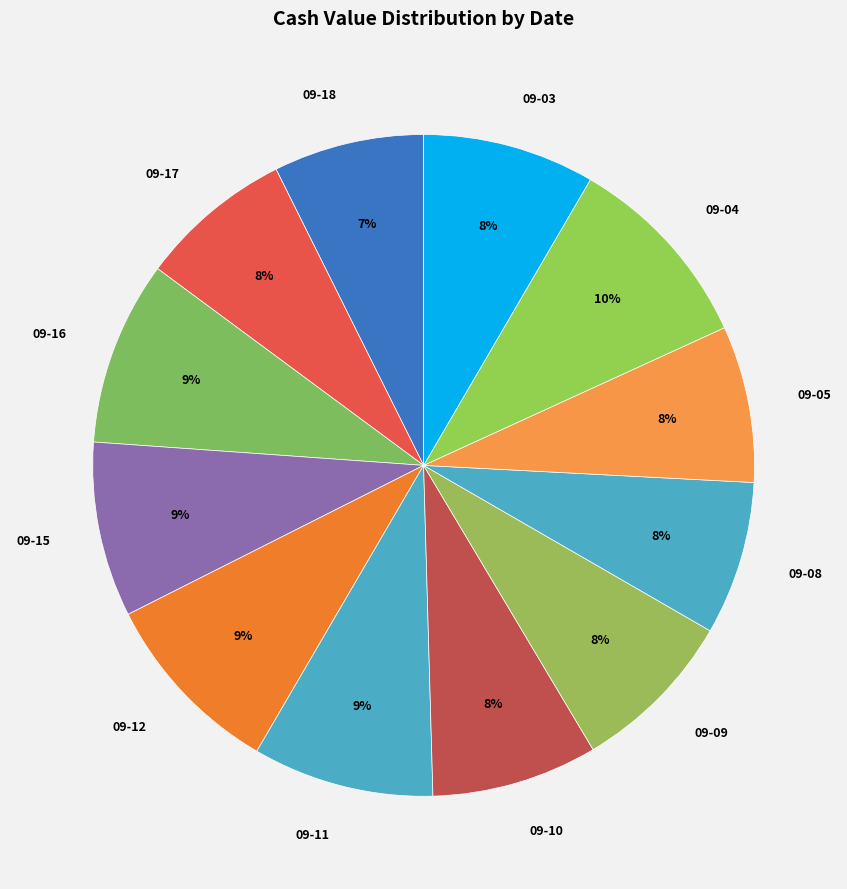

To the nearest percent, what is the combined percentage of 09-18 and 09-05?

15%